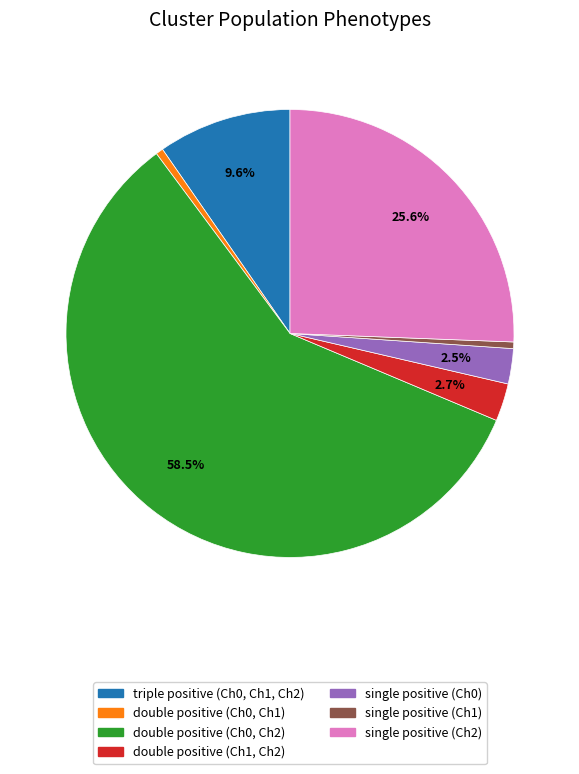

Which slice is the largest?

double positive (Ch0, Ch2)